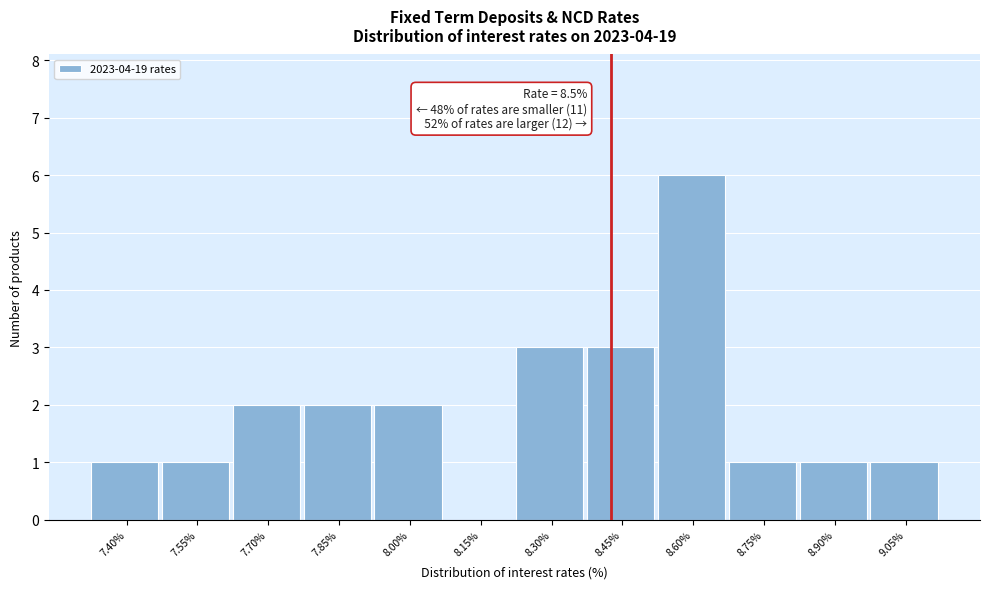

Reading left to right, transcribe all the data shown in this chart.

7.40%=1	7.55%=1	7.70%=2	7.85%=2	8.00%=2	8.15%=0	8.30%=3	8.45%=3	8.60%=6	8.75%=1	8.90%=1	9.05%=1